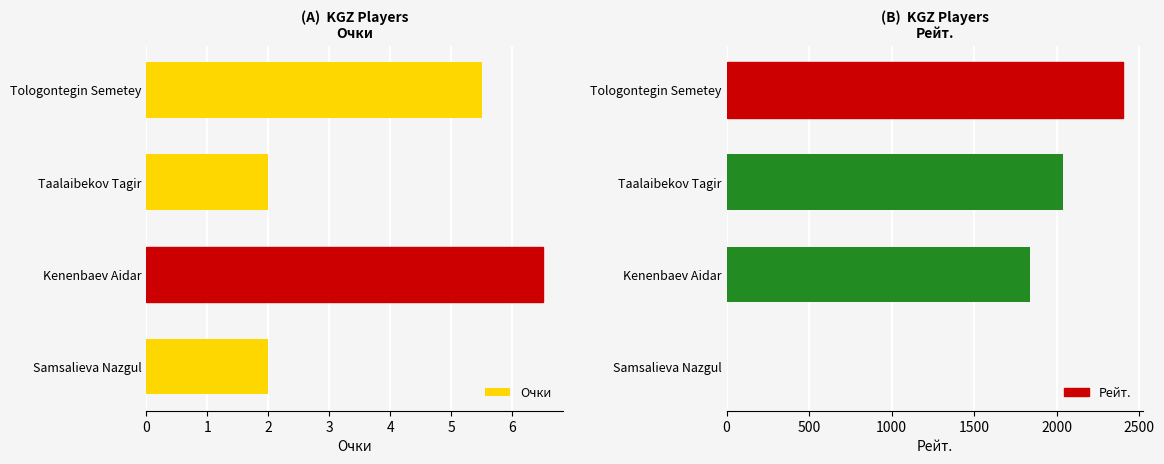

At which label does Рейт. reach its peak?

Tologontegin Semetey